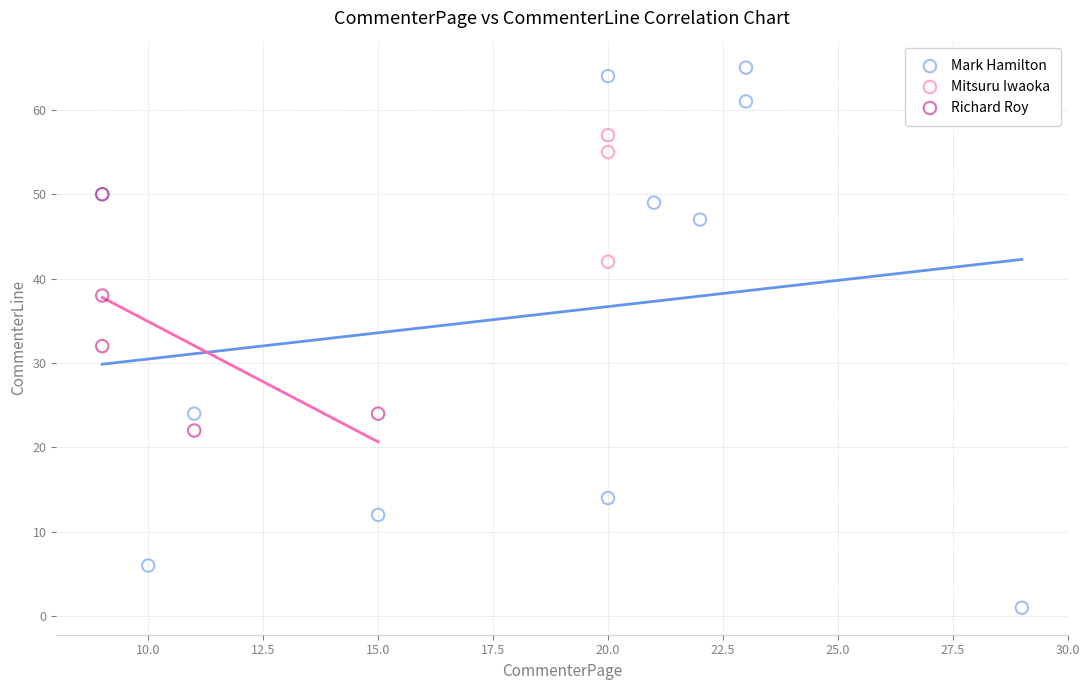

Which series contains the highest Y value?

Mark Hamilton